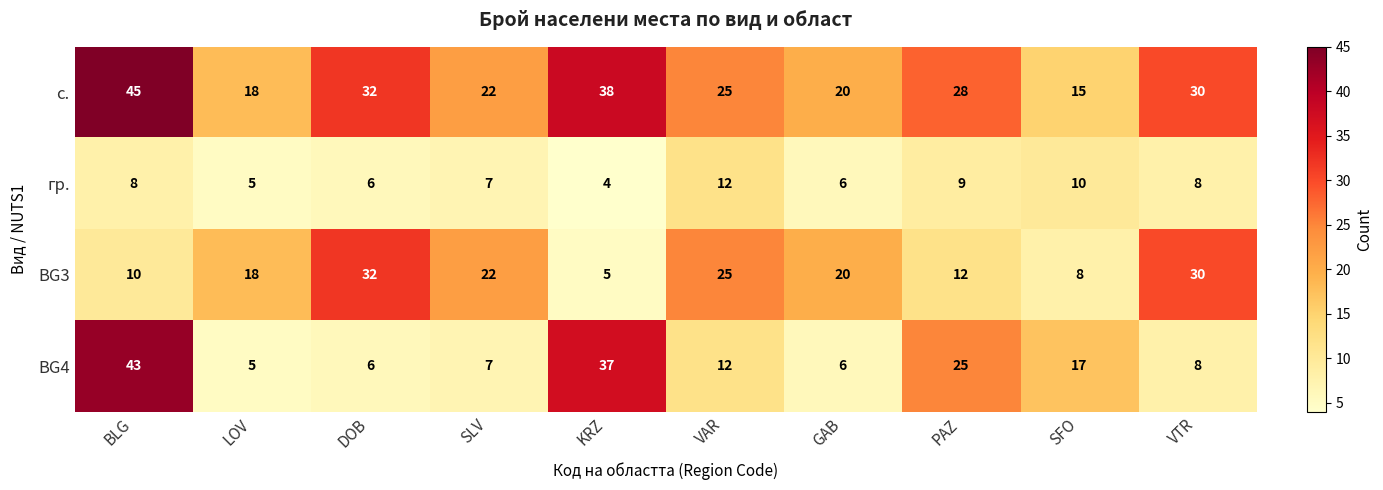

Which series has the widest spread of values?

BG4